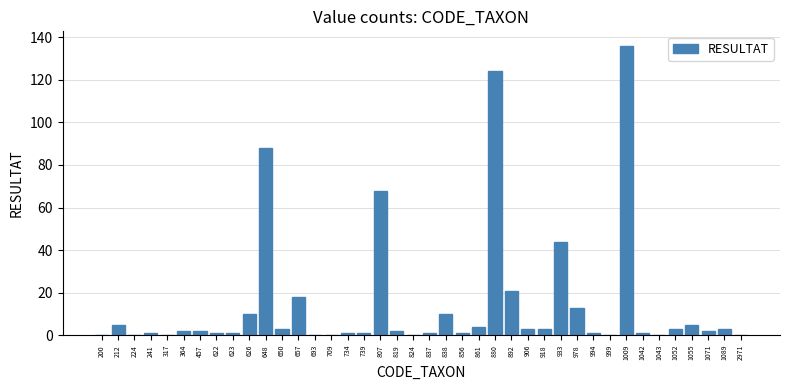

What is the sum of all values?

578